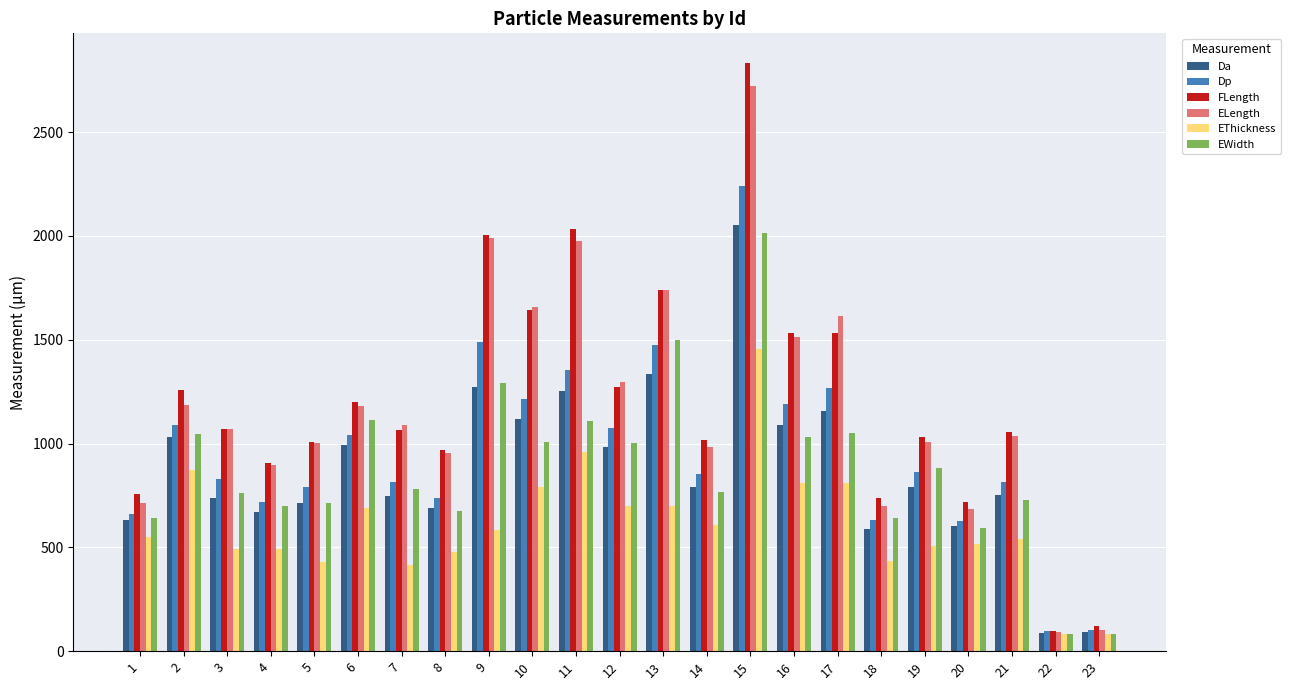

At how many categories does at least one series exceed 137?

21